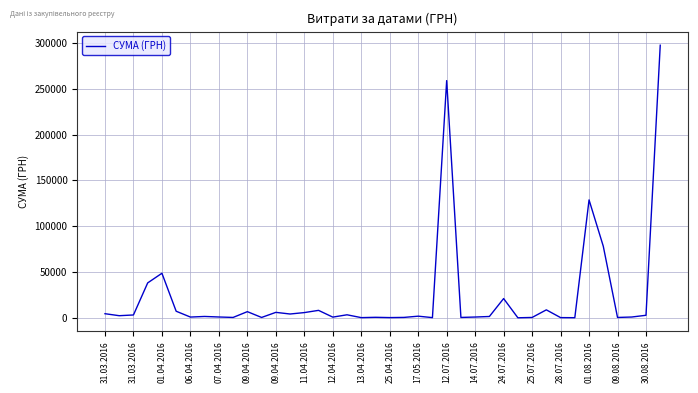

What is the maximum value shown in the chart?

297743.9